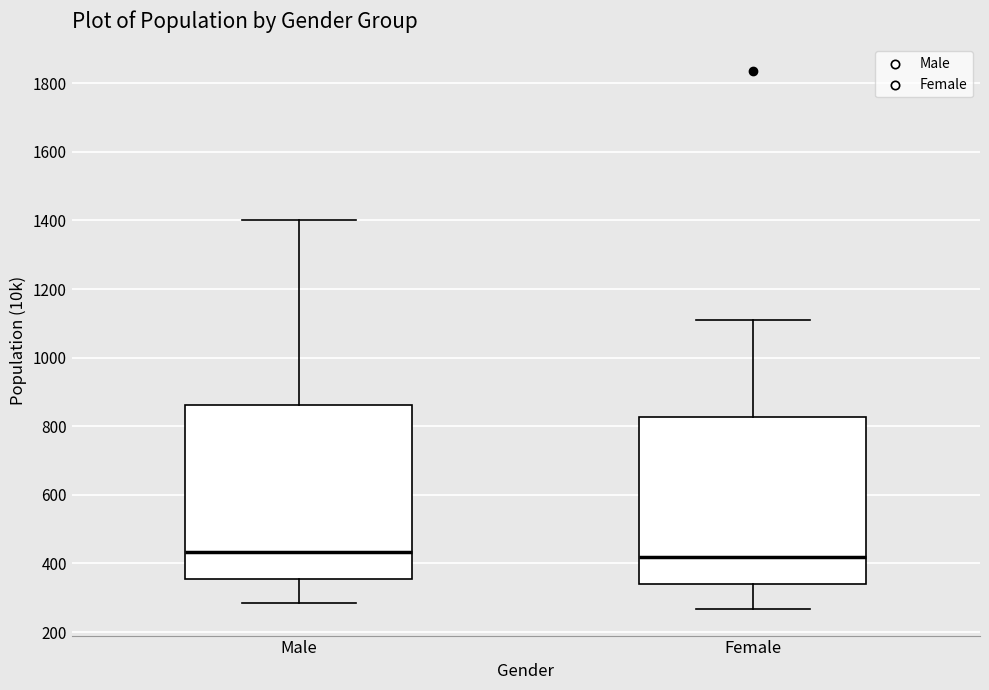

Reading left to right, transcribe this box plot: for each box, give where its median line is, the range the box spans, and where its two whiskers end, as read against the y-axis. The values are not printed on the chart, so give them approximately, as read against the axis.

Male: median 440, box 360 to 860, whiskers 280 to 1400
Female: median 420, box 340 to 820, whiskers 260 to 1100